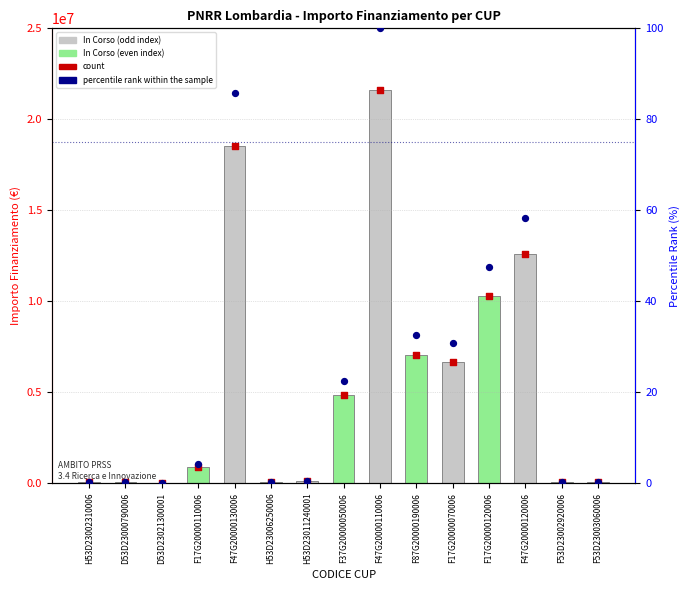

Is the value of percentile rank within the sample at F47G20000110006 greater than the value of count at F53D23003060006?

No